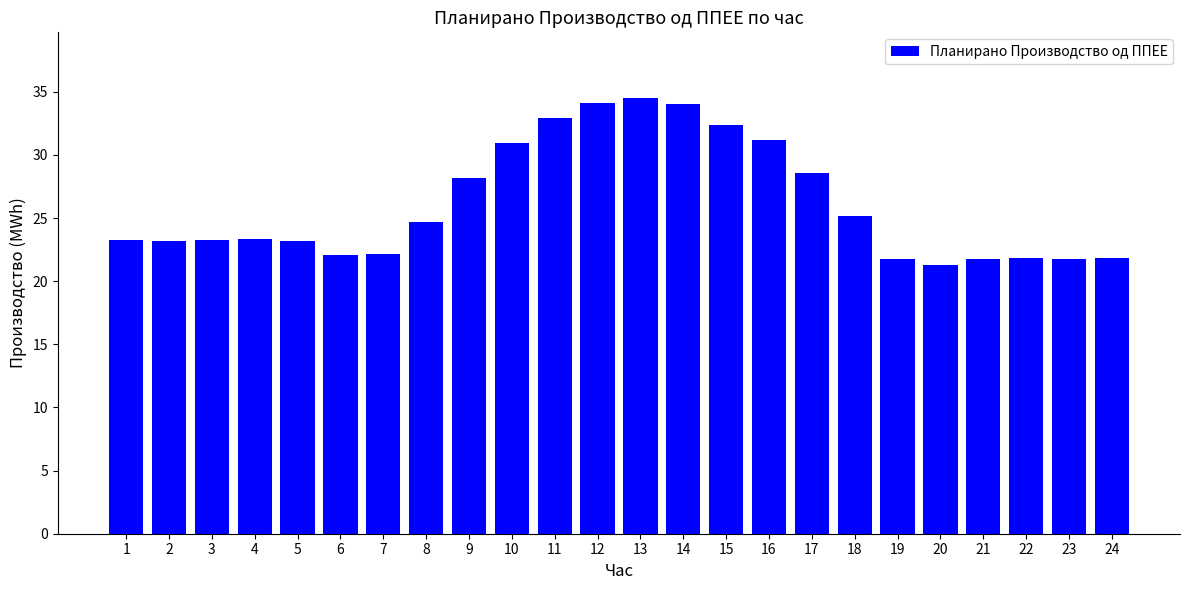

What is the maximum value shown in the chart?

34.5